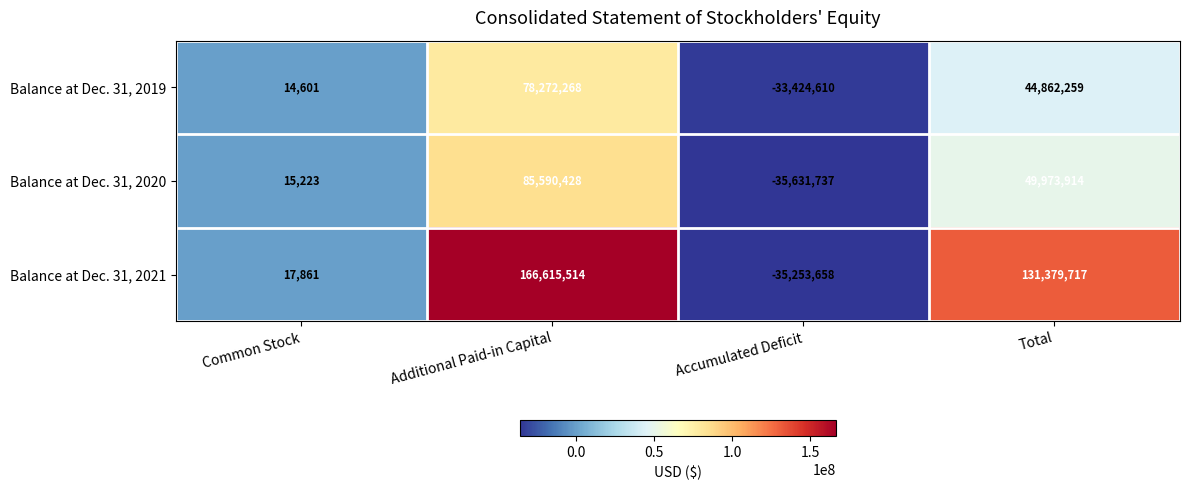

Reading left to right, extract all data points from this chart.

Balance at Dec. 31, 2019: Common Stock=14601	Additional Paid-in Capital=78272268	Accumulated Deficit=-33424610	Total=44862259
Balance at Dec. 31, 2020: Common Stock=15223	Additional Paid-in Capital=85590428	Accumulated Deficit=-35631737	Total=49973914
Balance at Dec. 31, 2021: Common Stock=17861	Additional Paid-in Capital=166615514	Accumulated Deficit=-35253658	Total=131379717